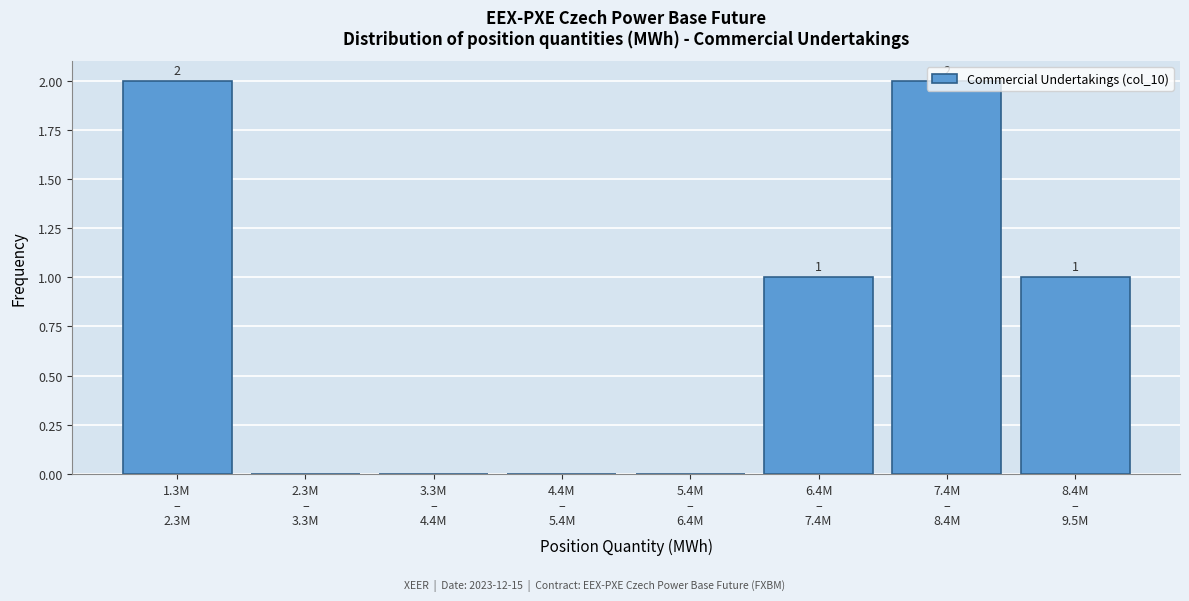

What is the sum of all values?

6